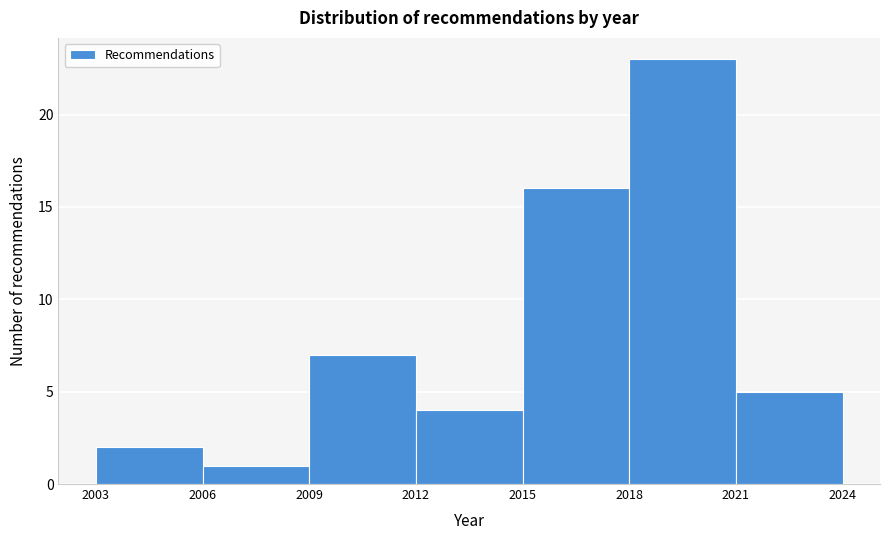

Which range on the x-axis has the tallest bar?

2018 to 2021